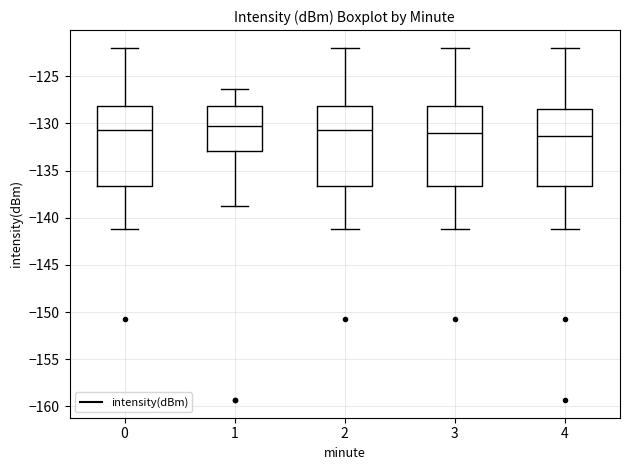

Where does the upper whisker of the box at x = 0 end on the y-axis? The values are not printed on the chart, so give them approximately, as read against the axis.

-122.0